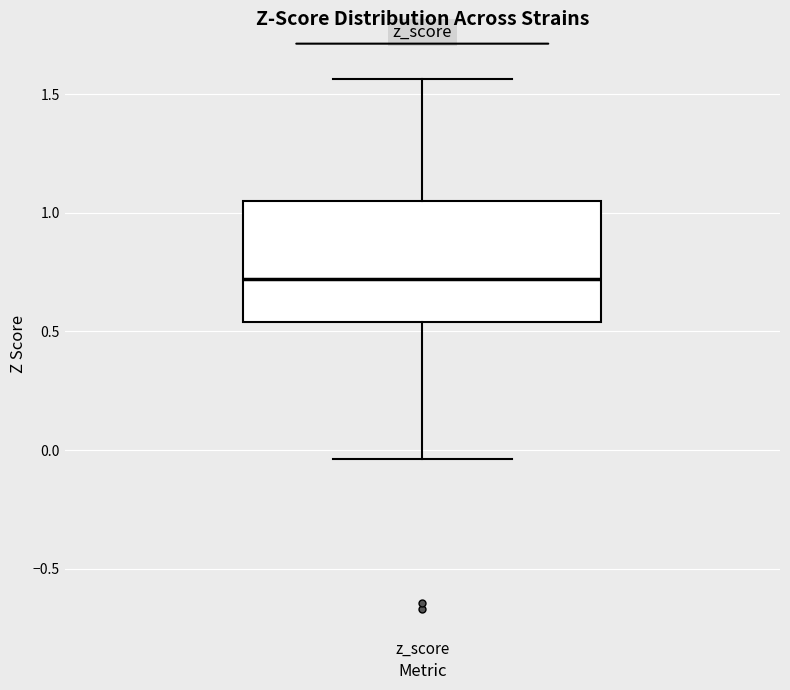

Transcribe this box plot: give where the median line is, the range the box spans, and where the two whiskers end, as read against the y-axis. The values are not printed on the chart, so give them approximately, as read against the axis.

median 0.70, box 0.55 to 1.05, whiskers -0.05 to 1.55